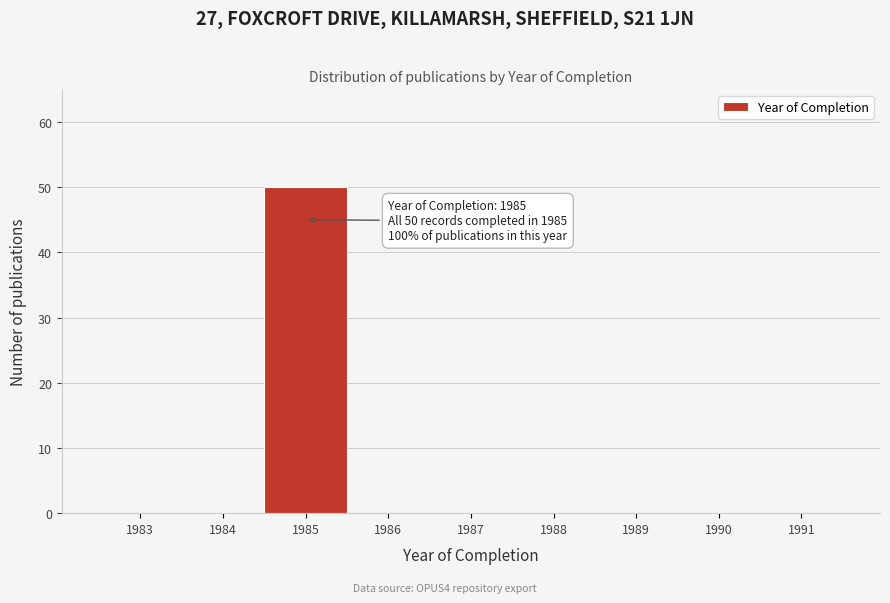

Reading right to left, extract all data points from this chart.

1991=0	1990=0	1989=0	1988=0	1987=0	1986=0	1985=50	1984=0	1983=0